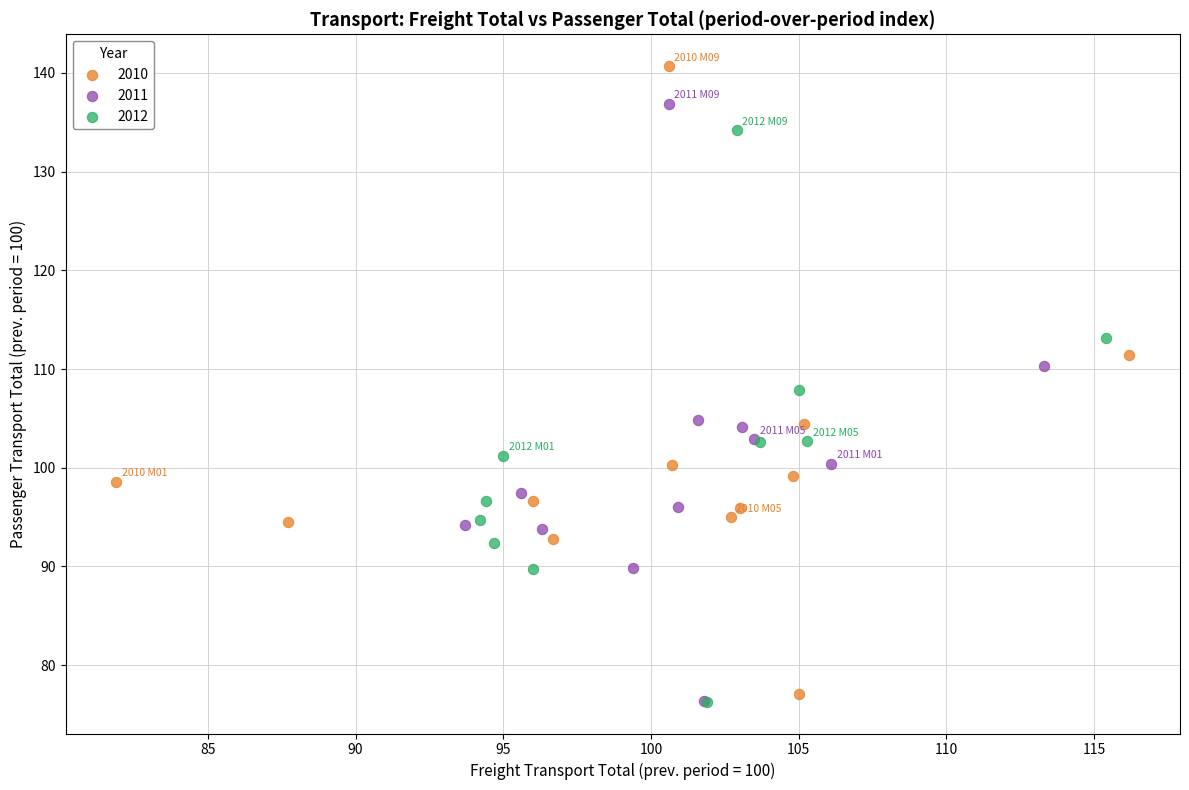

Which series contains the highest Y value?

2010